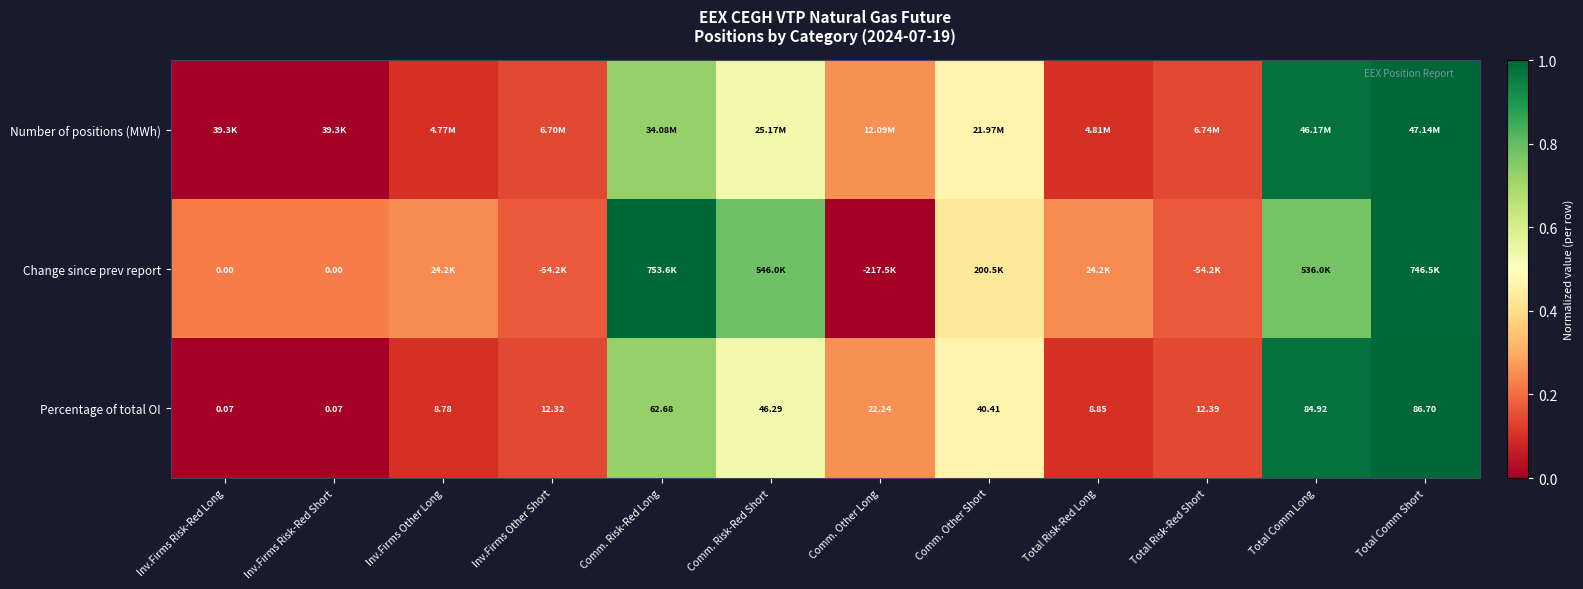

The value of Percentage of total OI at Comm. Risk-Red Short is 0.5. True or false?

True